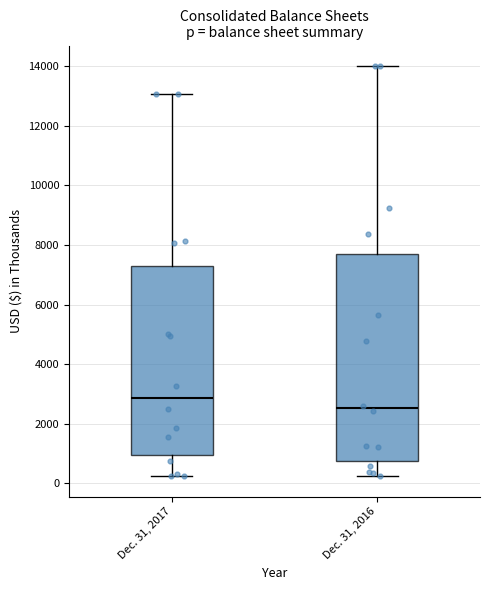

Reading left to right, transcribe this box plot: for each box, give where its median line is, the range the box spans, and where its two whiskers end, as read against the y-axis. The values are not printed on the chart, so give them approximately, as read against the axis.

Dec. 31, 2017: median 2800, box 1000 to 7400, whiskers 200 to 13000
Dec. 31, 2016: median 2600, box 800 to 7600, whiskers 200 to 14000